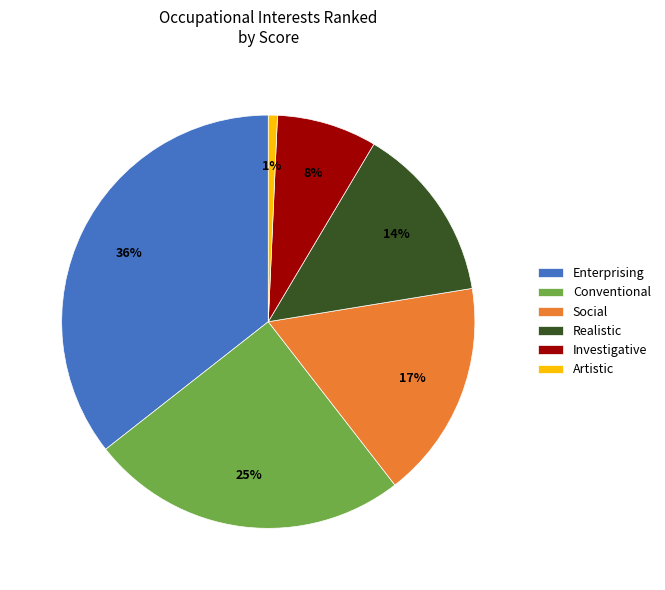

To the nearest percent, what is the average slice percentage?

17%